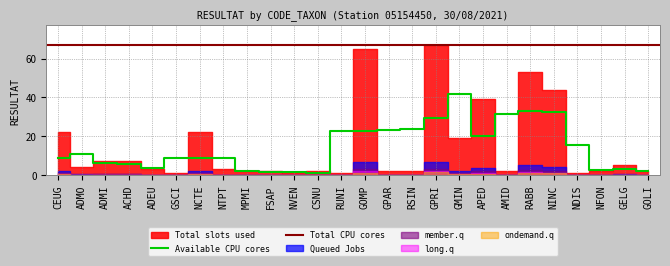

What is the value of the 15th point from the left?

2